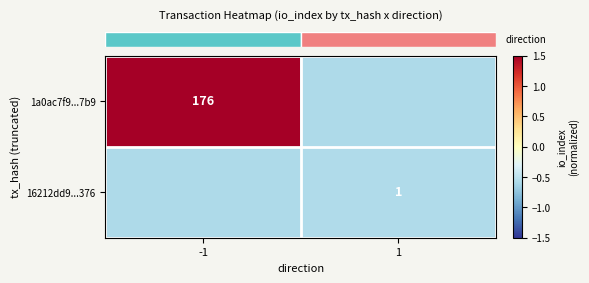

At which category does the chart reach its minimum across all series?

1